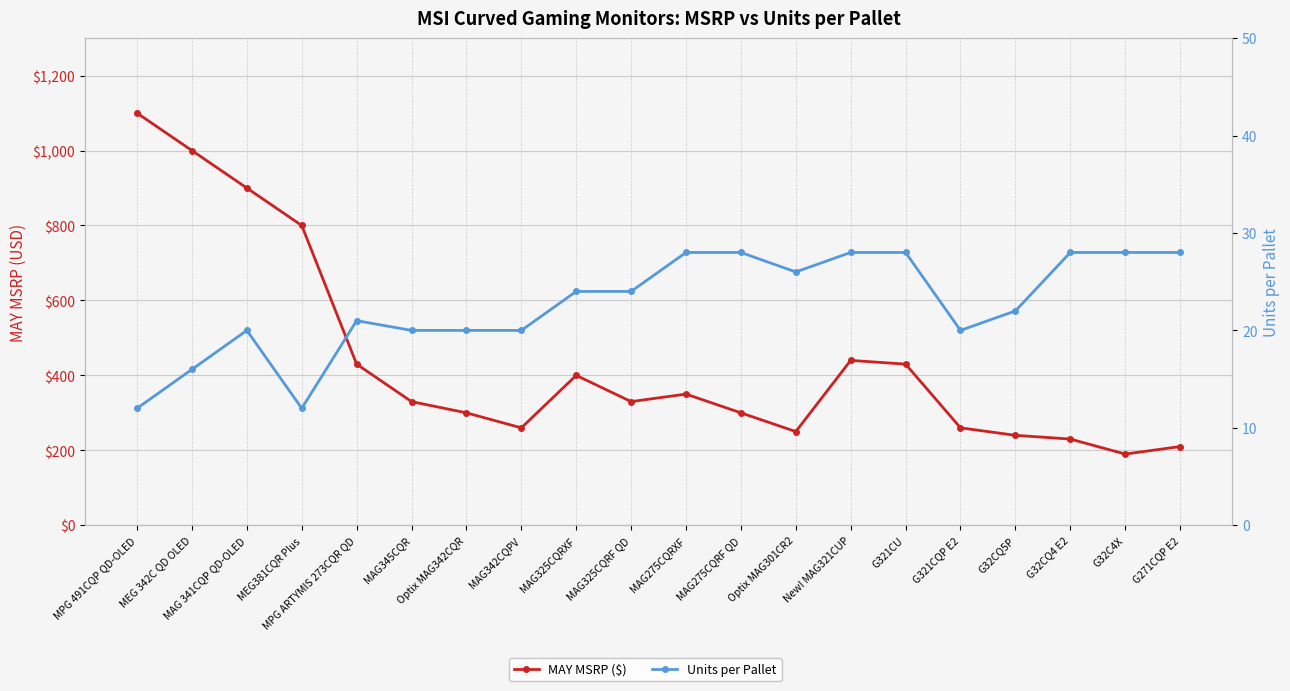

What is the greatest value displayed?

1100.0